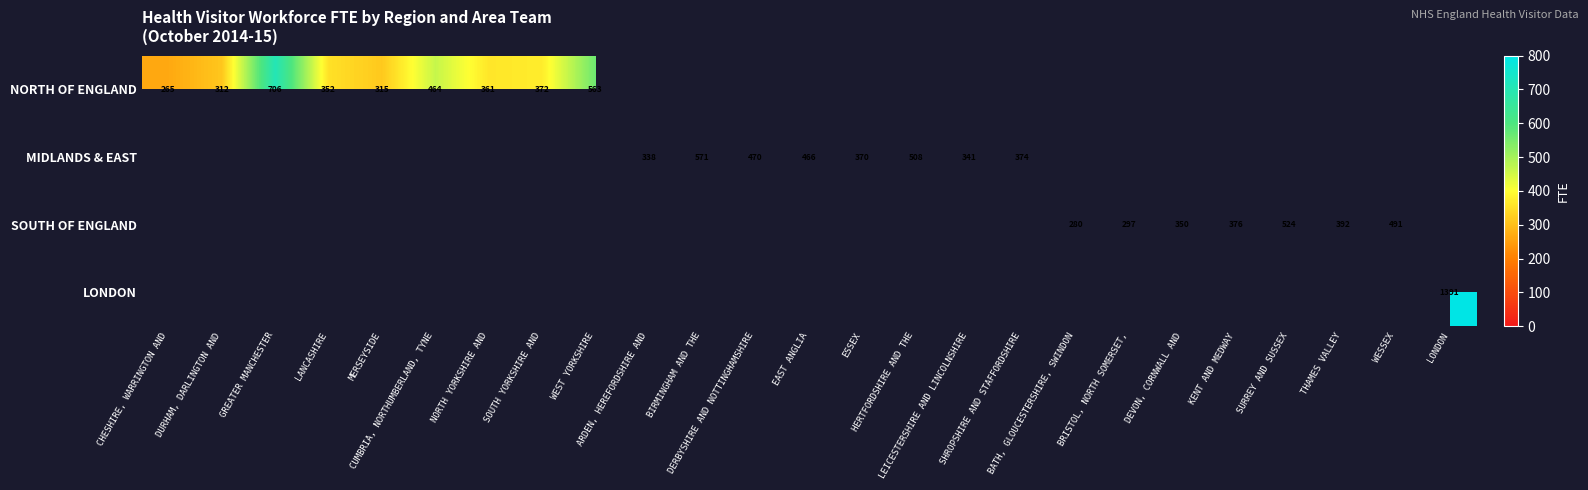

Which series has the widest spread of values?

NORTH OF ENGLAND